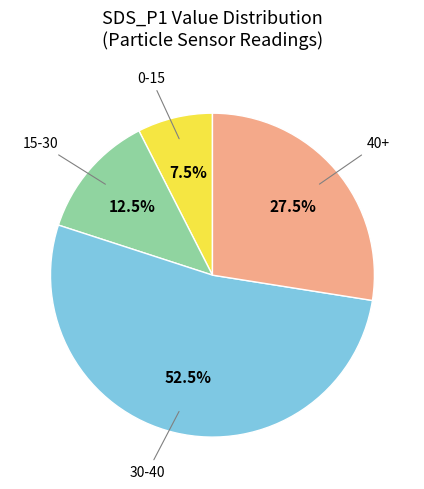

What is the smallest slice in the pie chart?

0-15